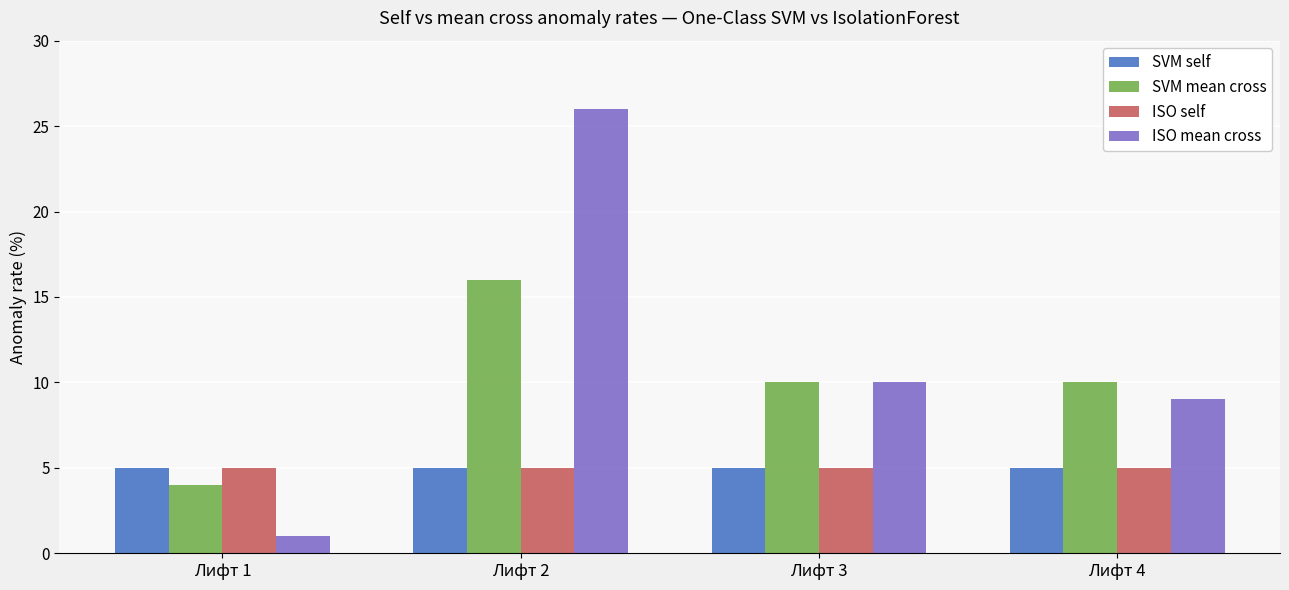

What is the value of the ISO self bar at the 3rd from the left?

5